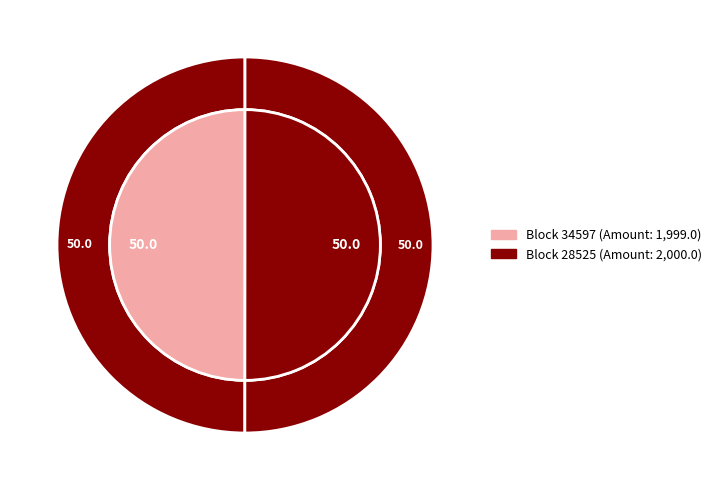

How many segments does this pie chart have?

2